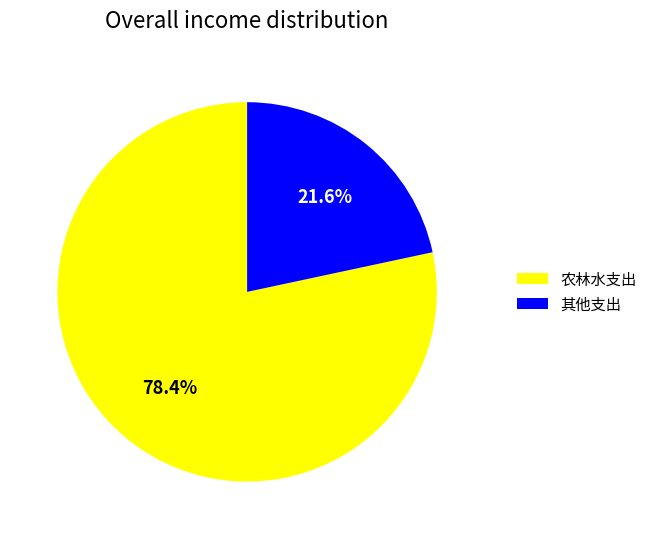

Is there any slice that represents more than half of the pie?

Yes